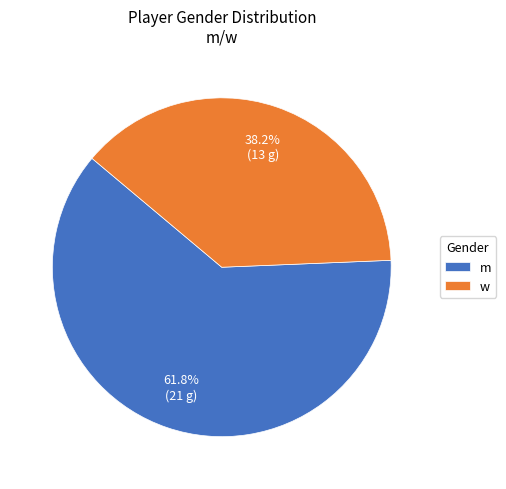

How many slices are in this pie chart?

2